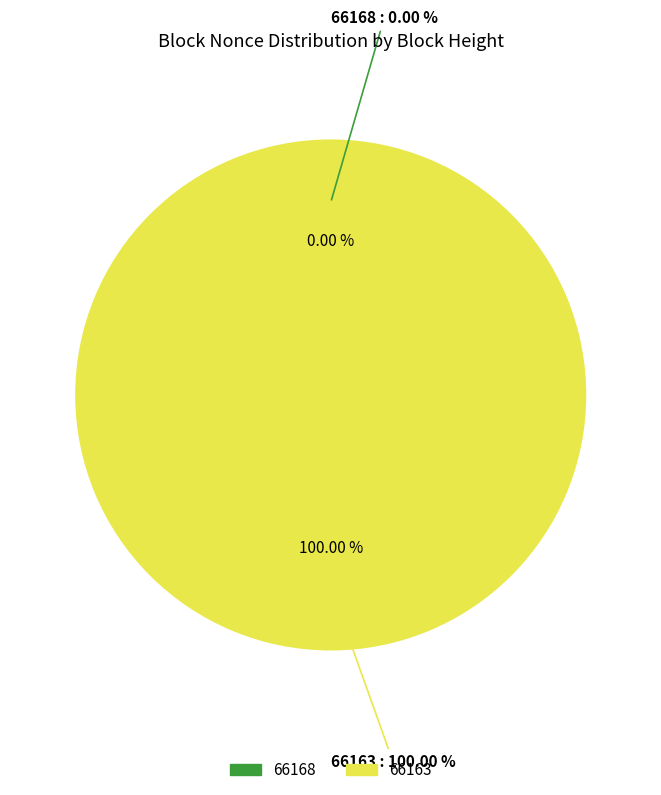

True or false: 66163 accounts for 100% of the total.

True